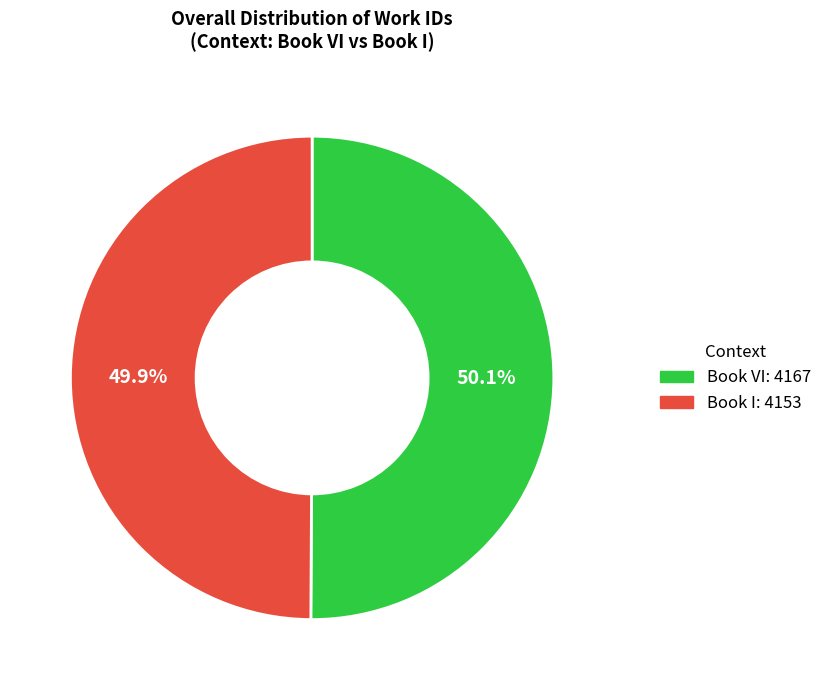

To the nearest percent, what is the average slice percentage?

50%